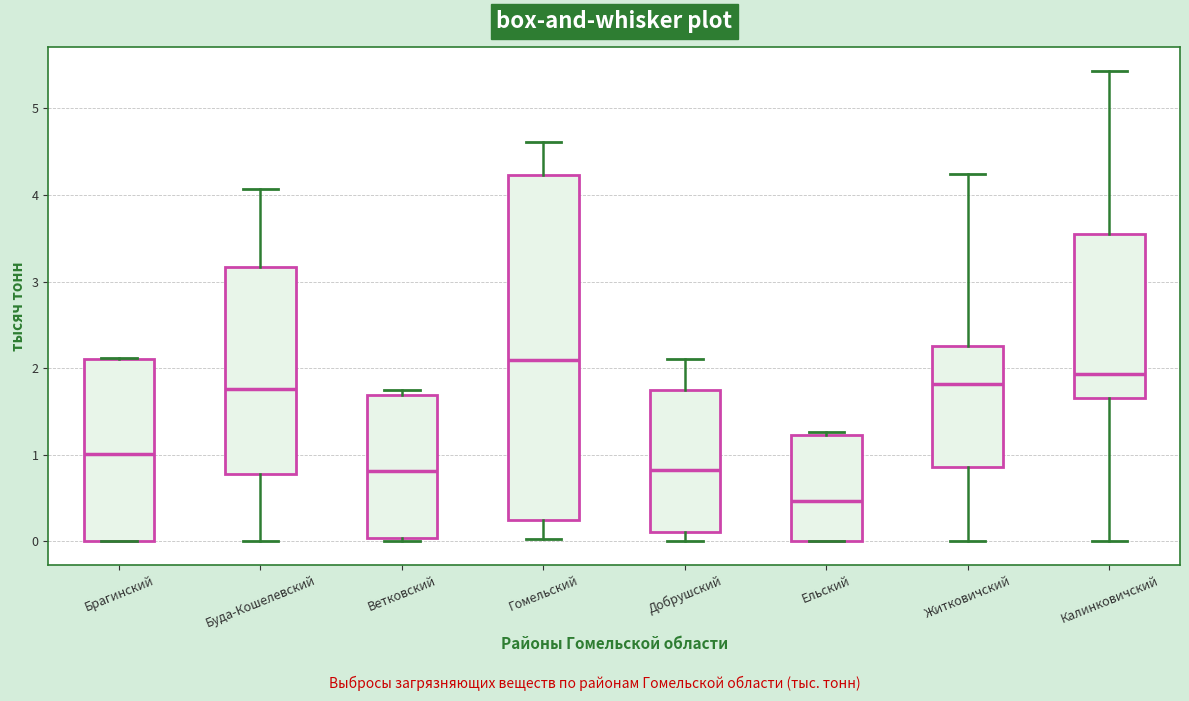

Comparing the boxes themselves (not the whiskers), which one is the tallest?

Гомельский